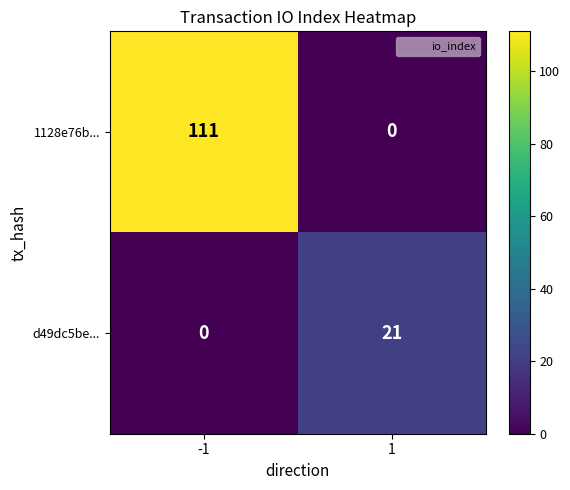

What is the difference between the d49dc5be... values at -1 and 1?

21